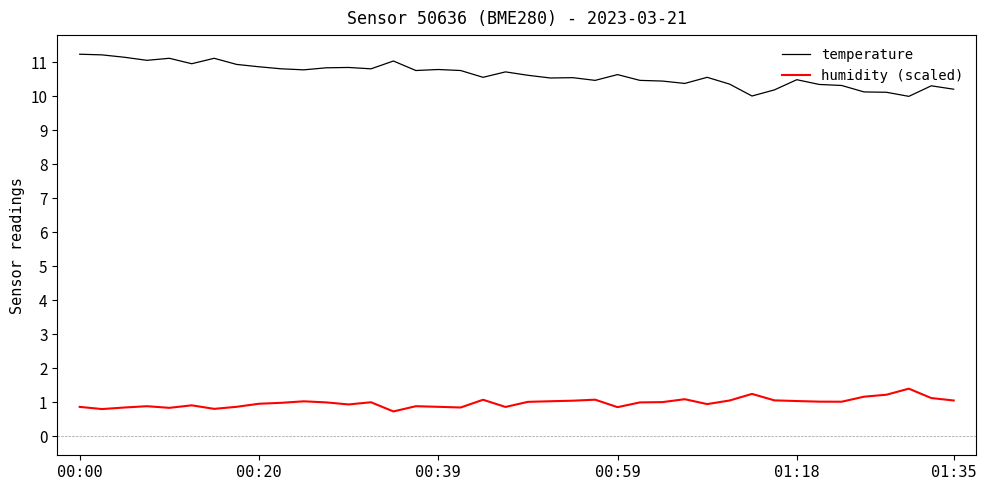

Which series has the widest spread of values?

temperature